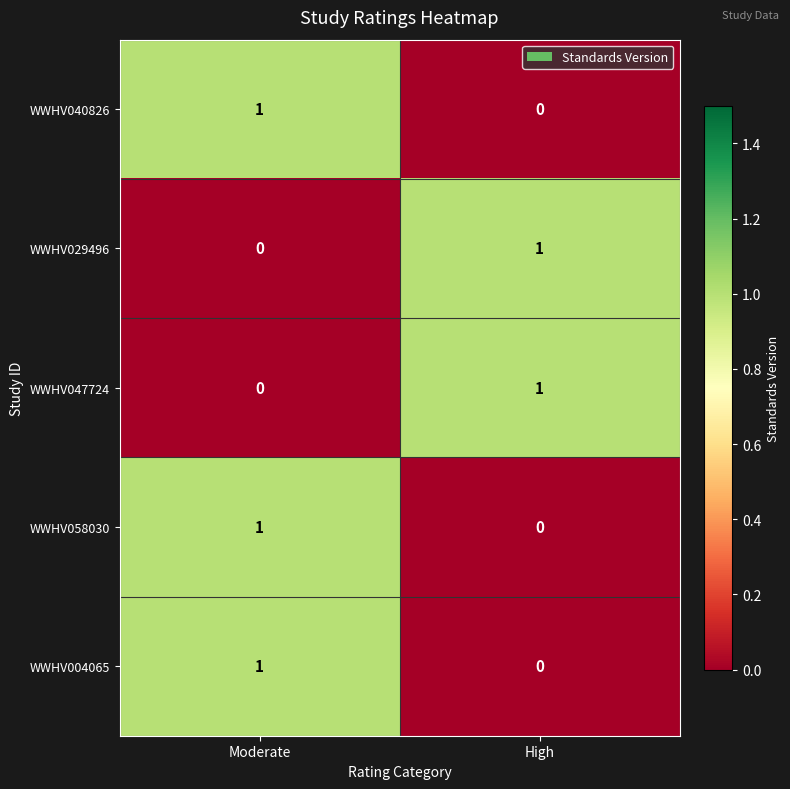

List the labels in order of WWHV029496 value, smallest first.

Moderate, High